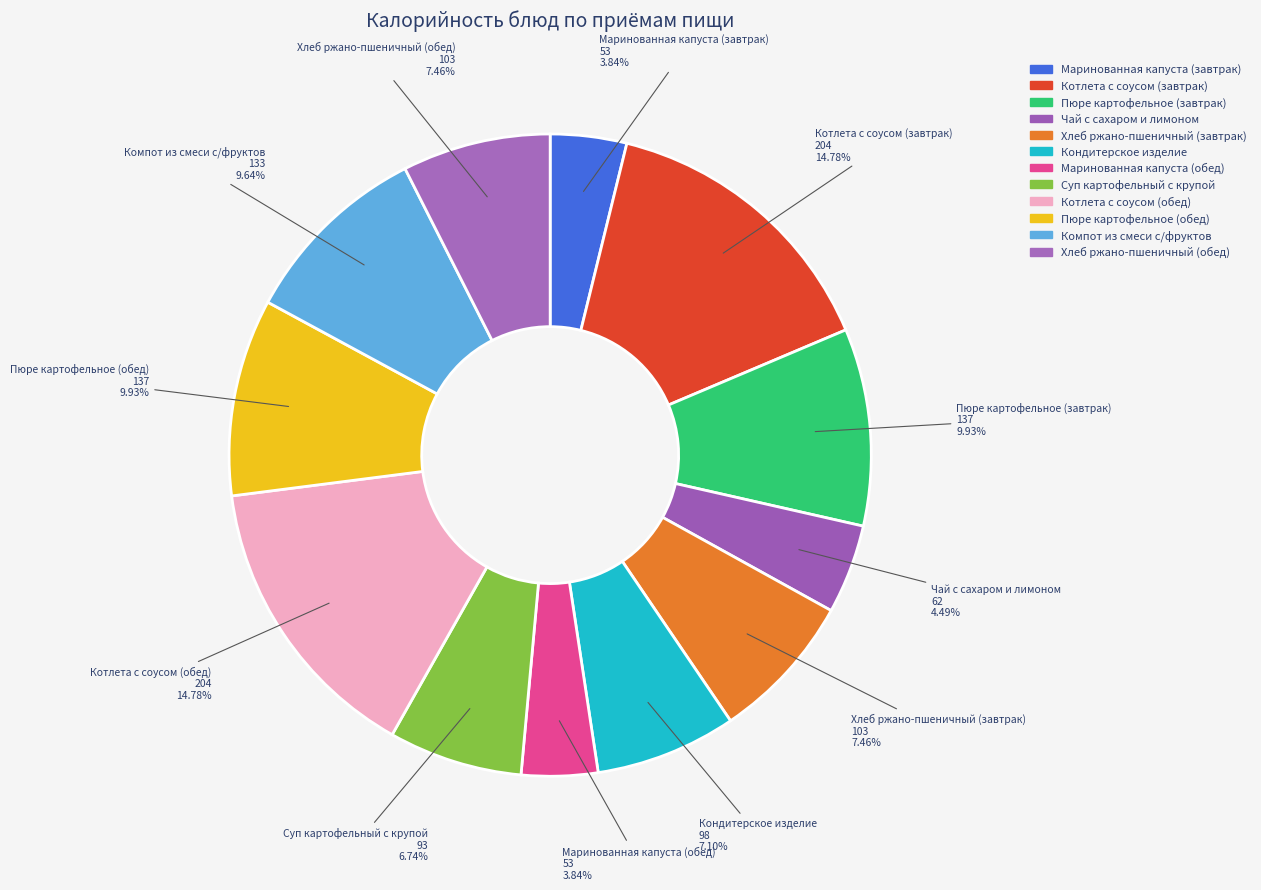

What percentage is the Маринованная капуста (обед) slice, to the nearest percent?

4%